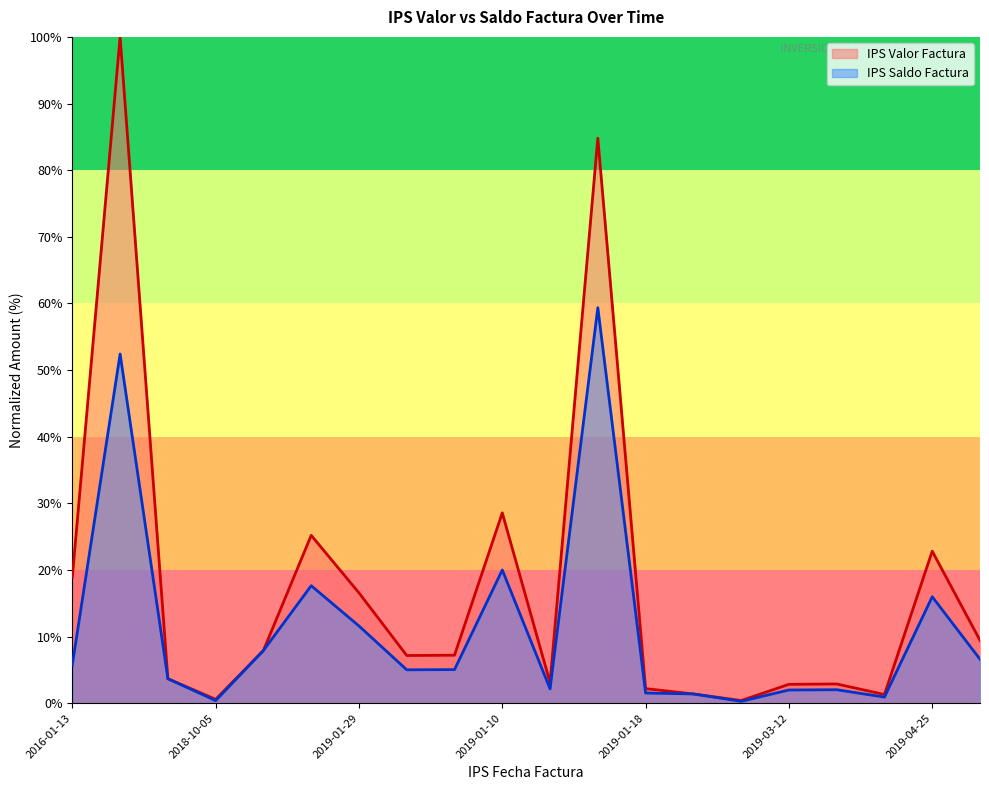

What is the spread (max minus min) of values at 2019-01-29?

5.0